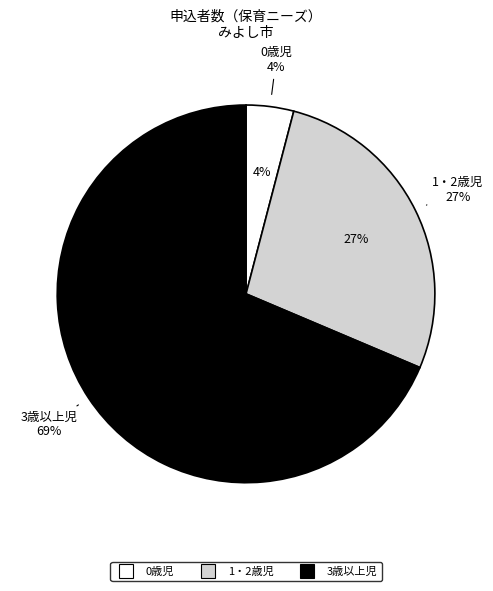

What is the smallest slice in the pie chart?

0歳児